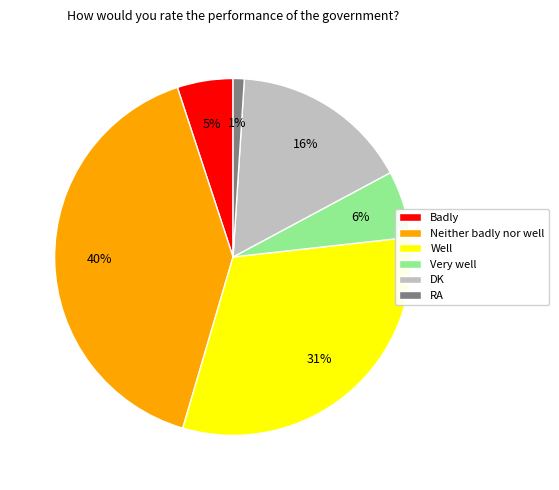

To the nearest percent, what is the combined percentage of Badly and Well?

36%